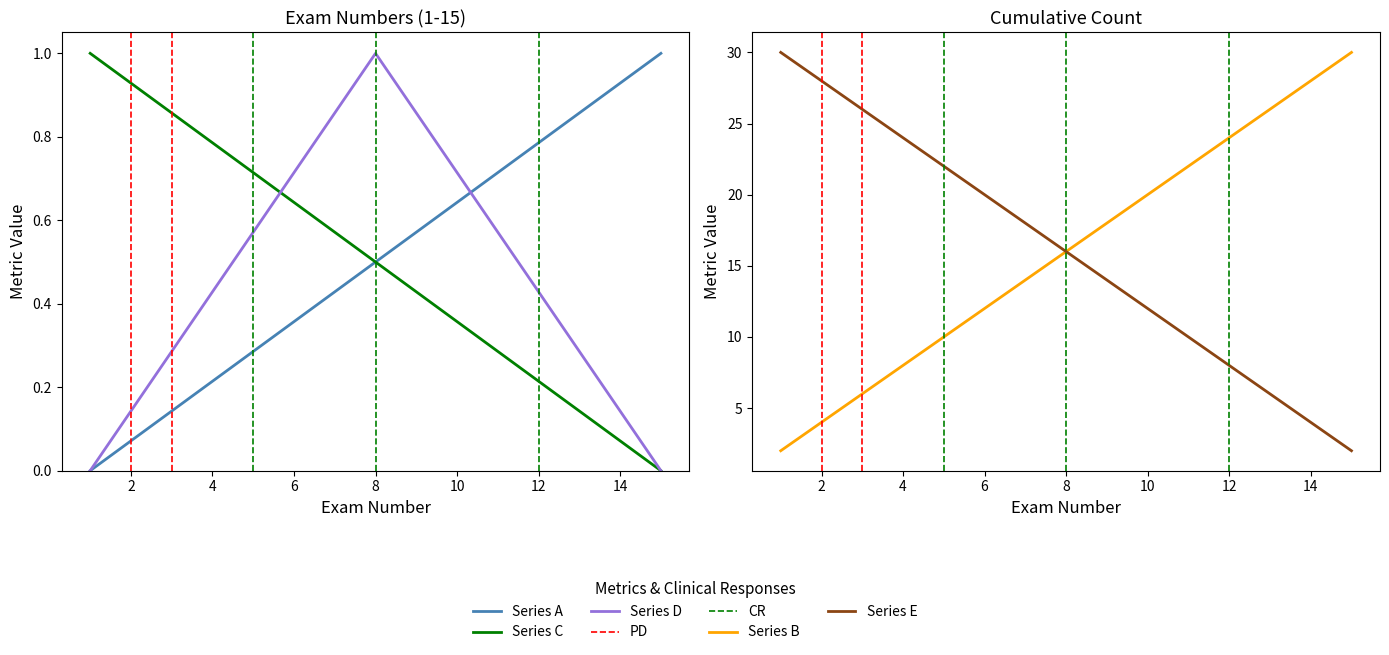

True or false: Series E and Series D cross at least once.

False